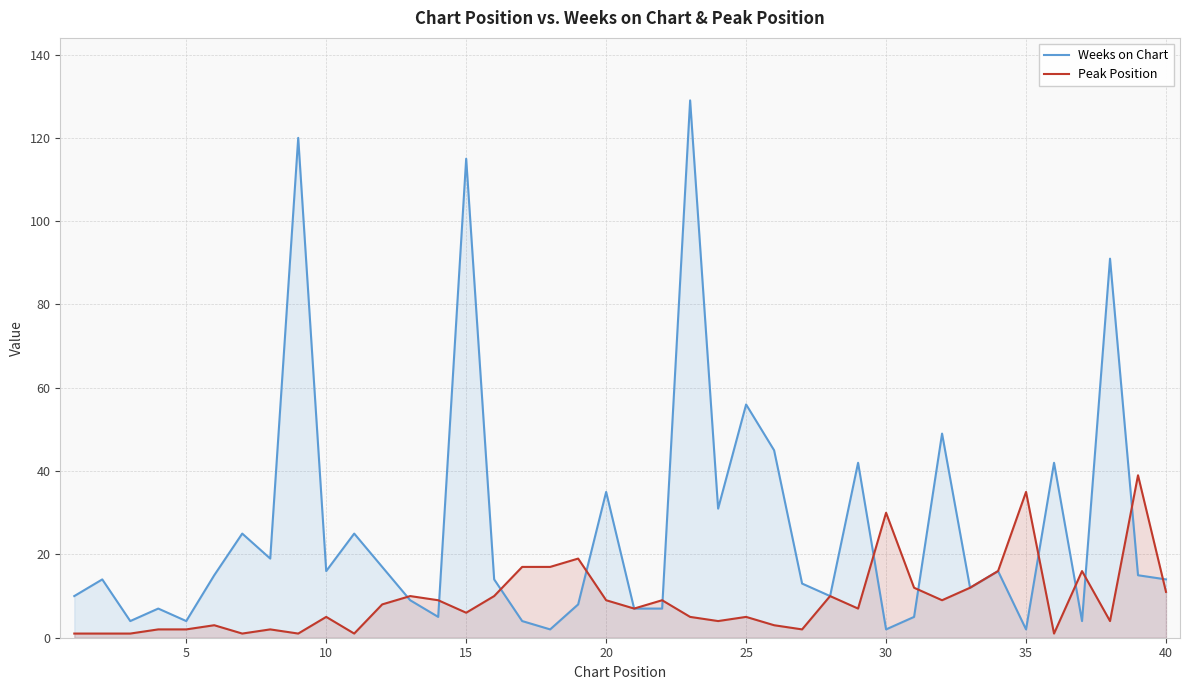

At how many categories does at least one series exceed 48?

6